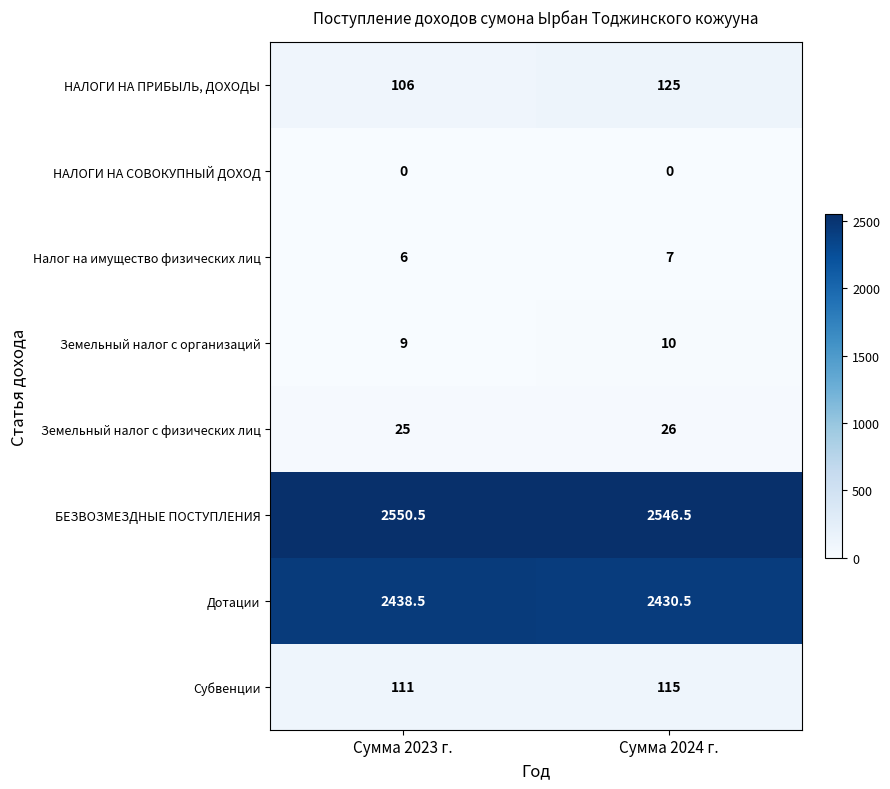

List the series in order of their peak value, lowest first.

НАЛОГИ НА СОВОКУПНЫЙ ДОХОД, Налог на имущество физических лиц, Земельный налог с организаций, Земельный налог с физических лиц, Субвенции, НАЛОГИ НА ПРИБЫЛЬ, ДОХОДЫ, Дотации, БЕЗВОЗМЕЗДНЫЕ ПОСТУПЛЕНИЯ